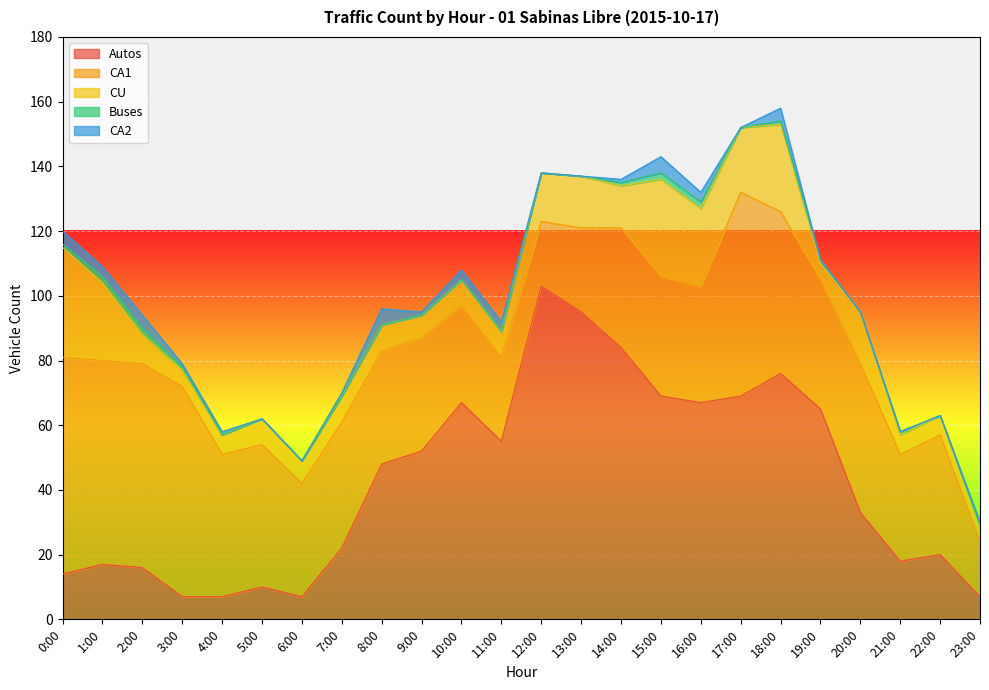

At which label does CU first exceed 8?

0:00